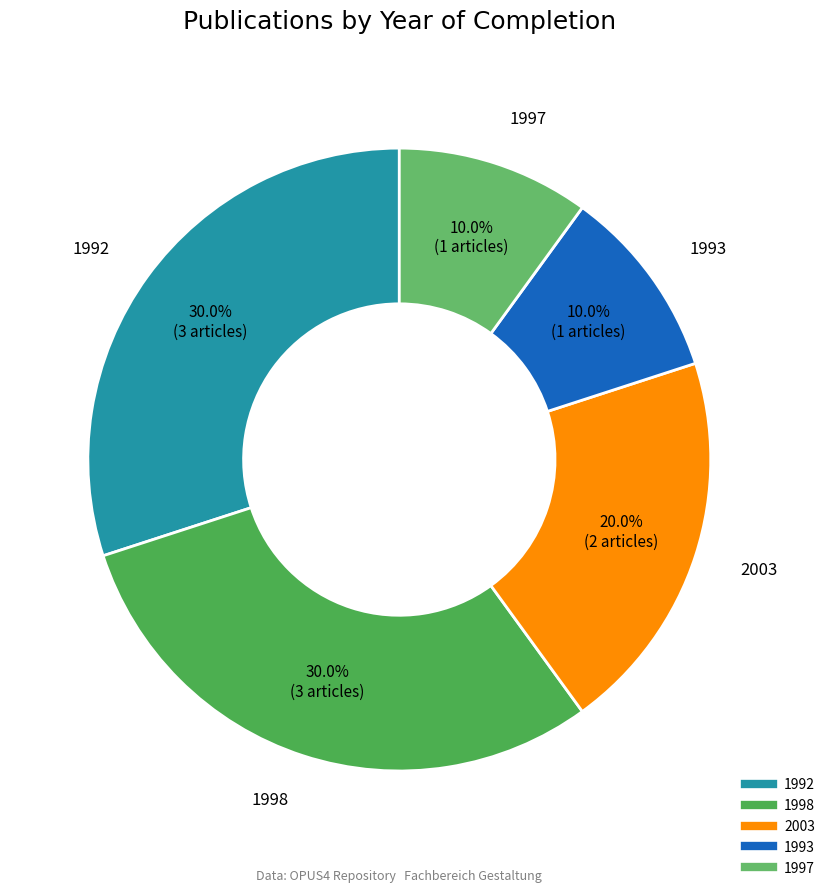

Do 2003 and 1993 together represent more than half of the pie?

No